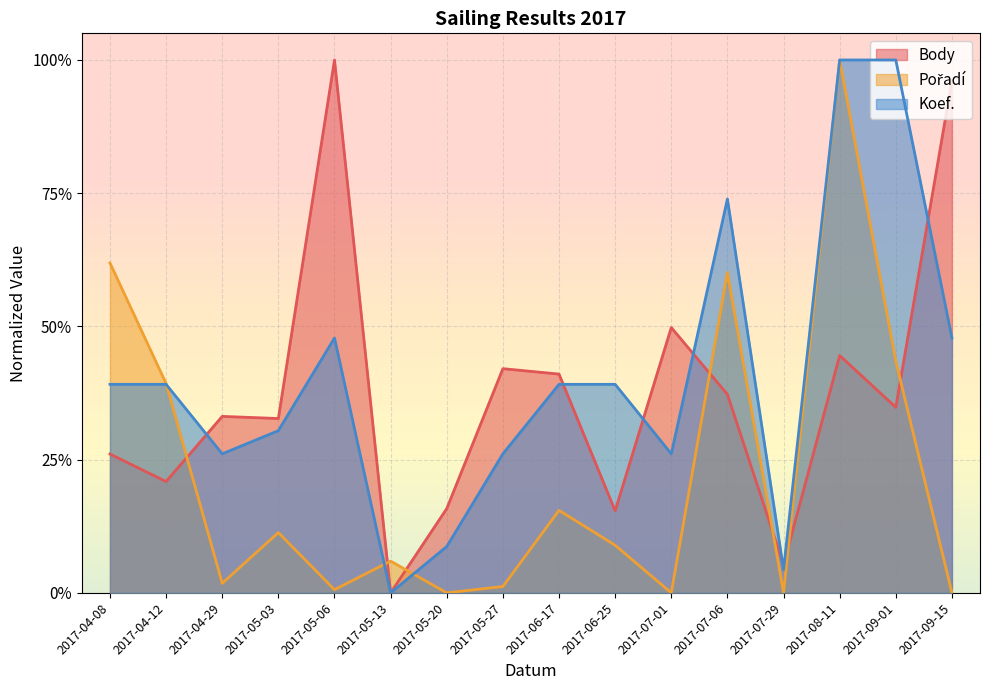

The value of Body at 2017-05-13 is 0.0. True or false?

True